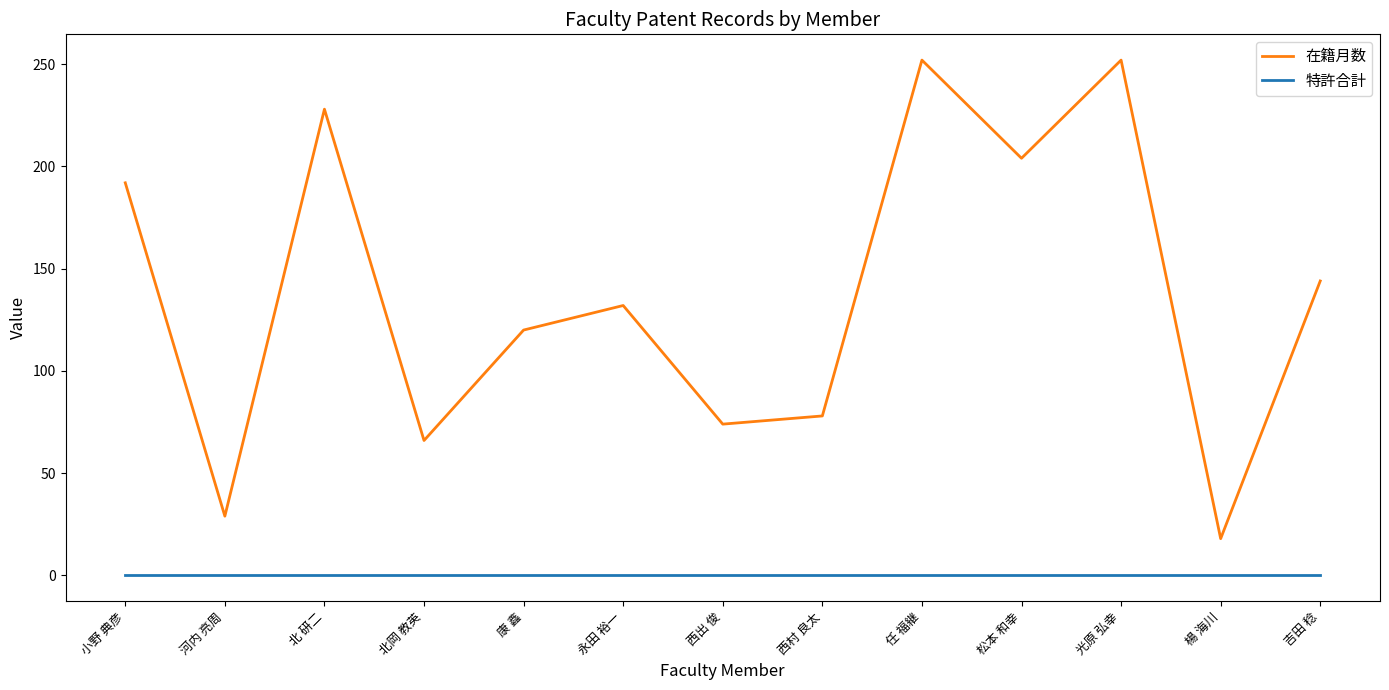

How many lines are shown in the chart?

2